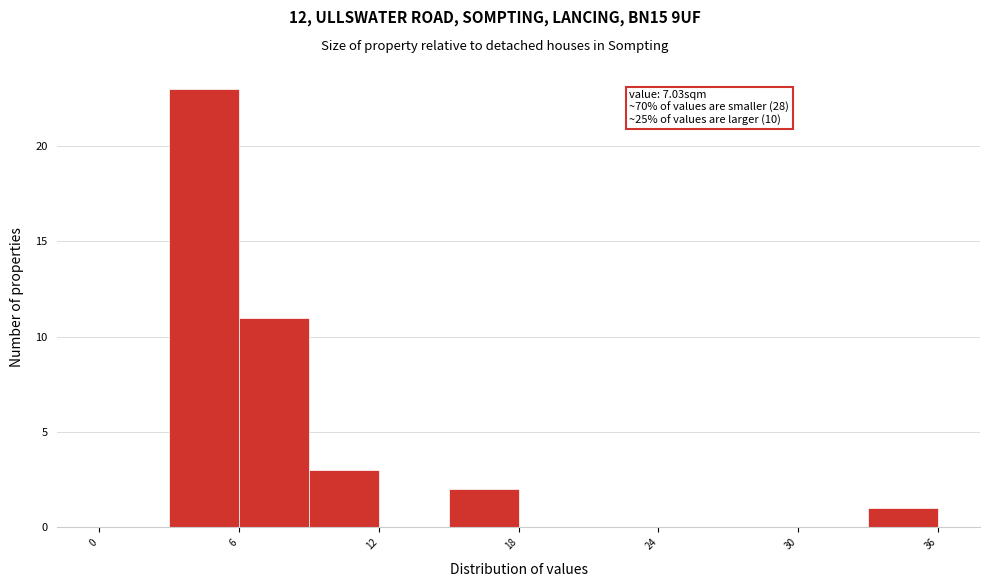

Read against the x-axis, roughly where is the centre of the tallest bar?

5